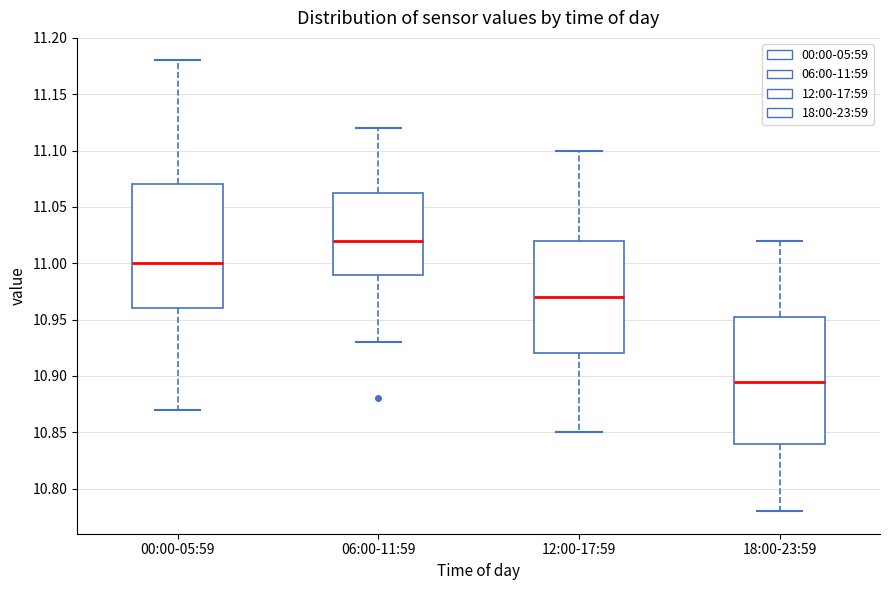

Reading left to right, transcribe this box plot: for each box, give where its median line is, the range the box spans, and where its two whiskers end, as read against the y-axis. The values are not printed on the chart, so give them approximately, as read against the axis.

00:00-05:59: median 11.000, box 10.960 to 11.070, whiskers 10.870 to 11.180
06:00-11:59: median 11.020, box 10.990 to 11.065, whiskers 10.930 to 11.120
12:00-17:59: median 10.970, box 10.920 to 11.020, whiskers 10.850 to 11.100
18:00-23:59: median 10.895, box 10.840 to 10.955, whiskers 10.780 to 11.020